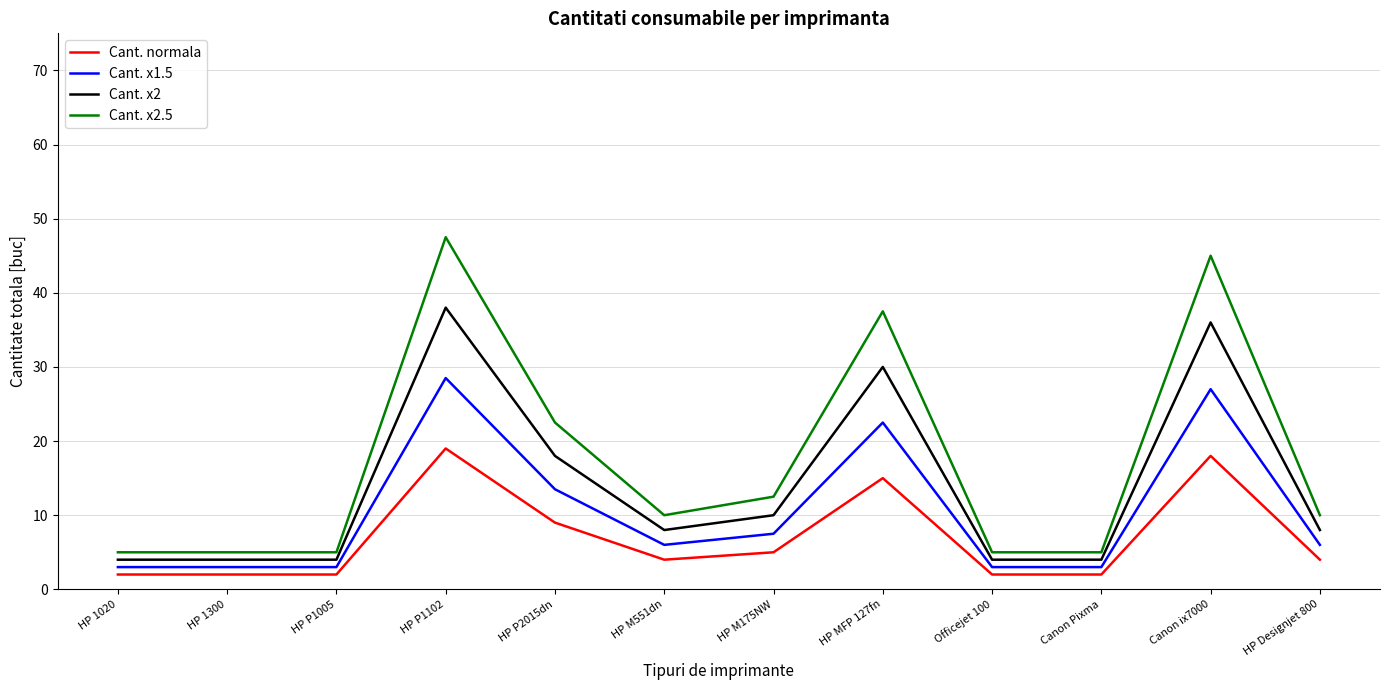

Which series has the largest range (max minus min)?

Cant. x2.5